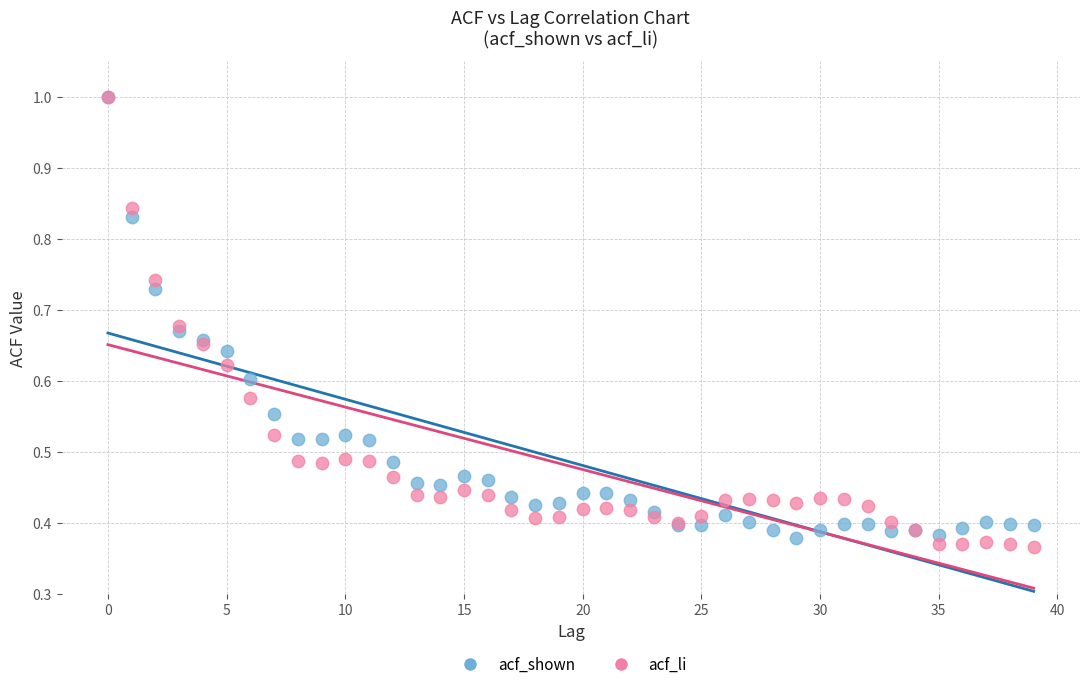

What are all the series names shown in the legend?

acf_shown, acf_li